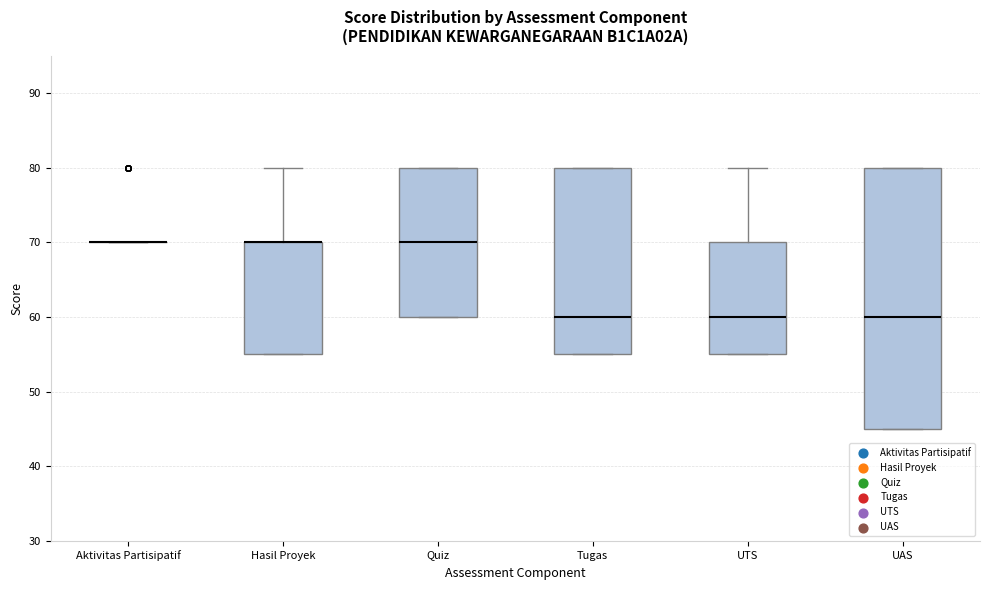

Where does the median line of the box for UTS sit on the y-axis? The values are not printed on the chart, so give them approximately, as read against the axis.

60